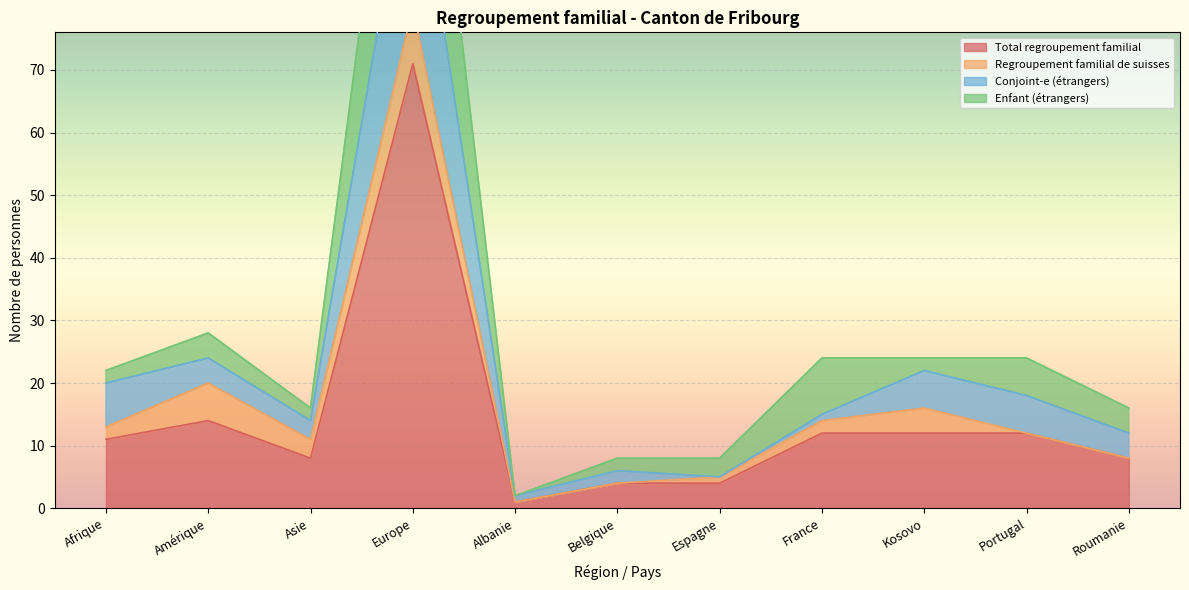

Where is Total regroupement familial nearest to the value 36?

Amérique